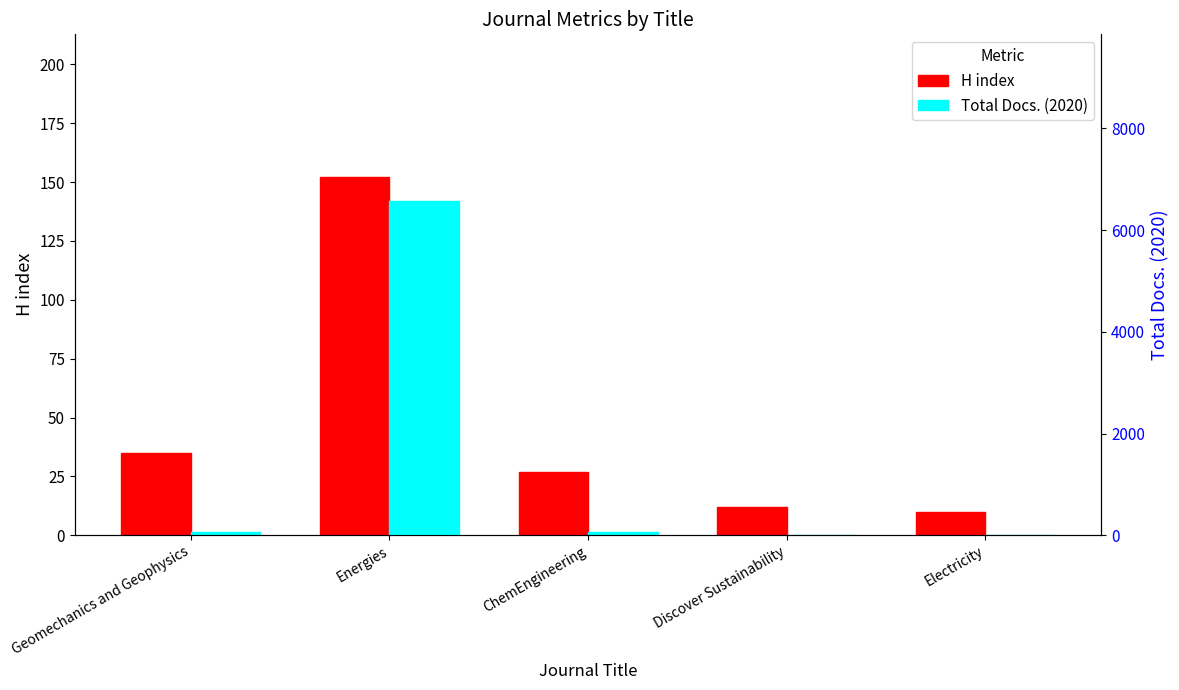

How many bars are there in each group?

2